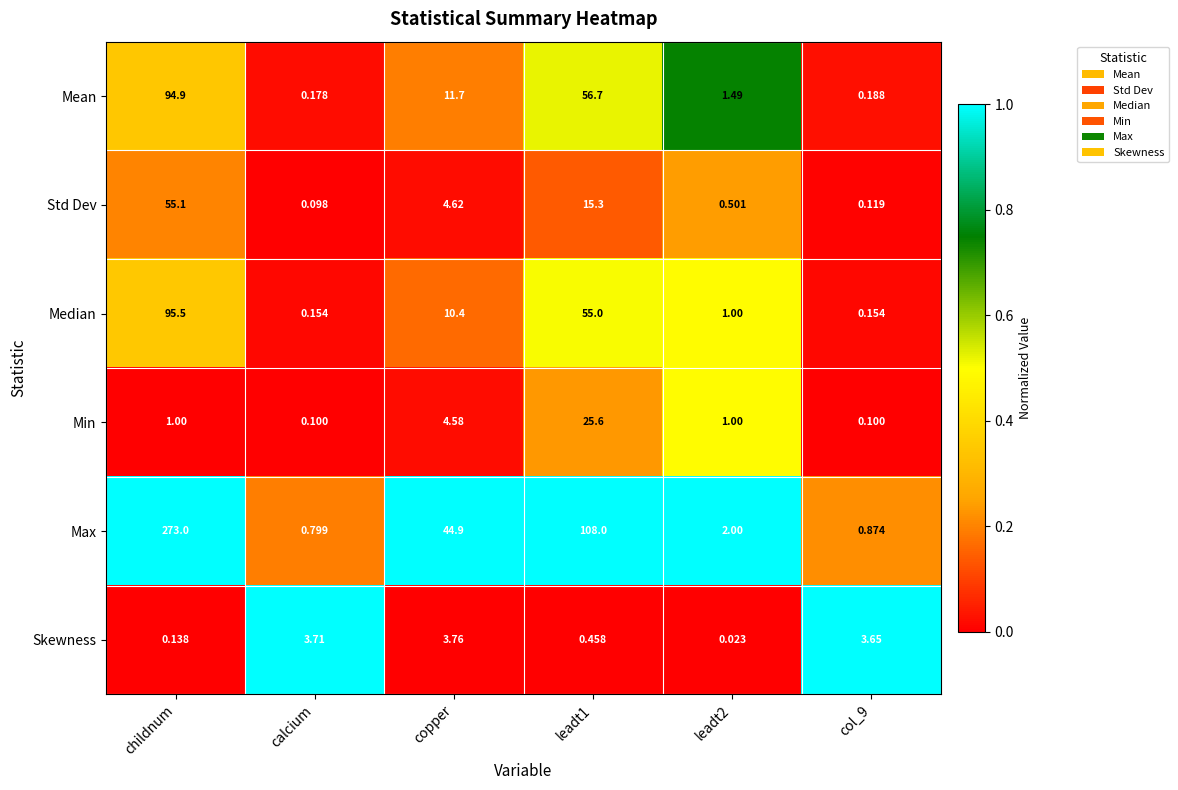

Which series has the widest spread of values?

Max